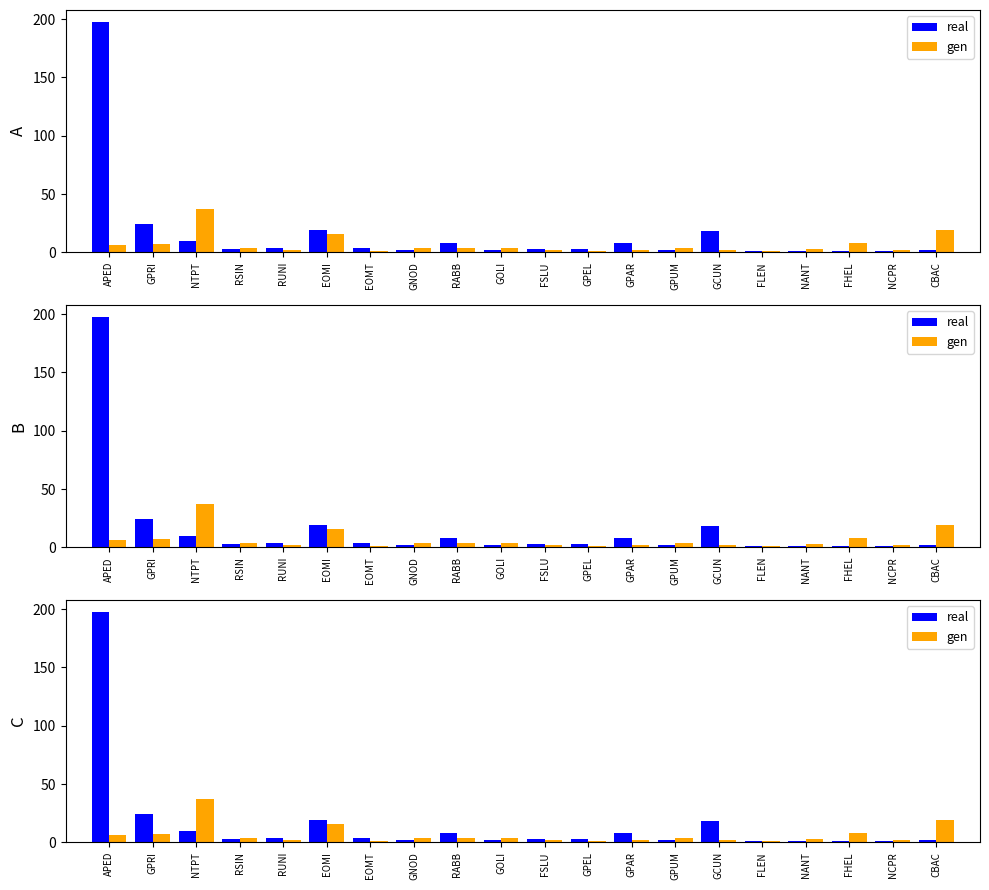

Does the chart contain stacked bars?

No